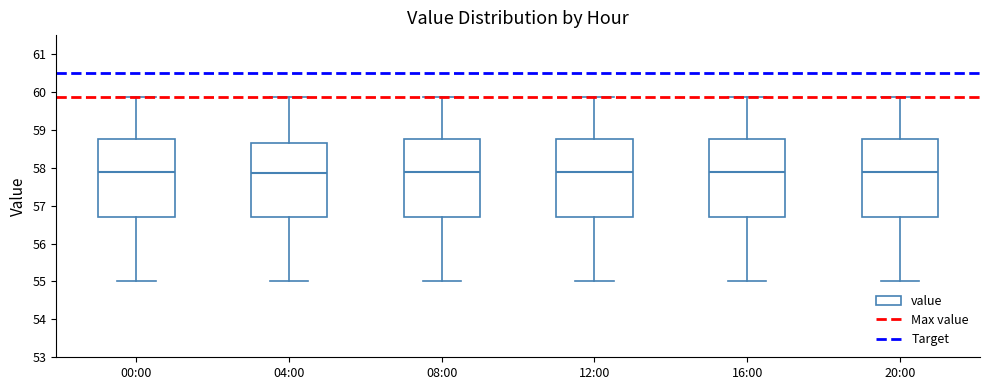

Reading left to right, read every box against the y-axis: the position of its median line, the range the box covers, and the ends of its whiskers. The values are not printed on the chart, so give them approximately, as read against the axis.

00:00: median 57.9, box 56.7 to 58.8, whiskers 55.0 to 59.9
04:00: median 57.9, box 56.7 to 58.7, whiskers 55.0 to 59.9
08:00: median 57.9, box 56.7 to 58.8, whiskers 55.0 to 59.9
12:00: median 57.9, box 56.7 to 58.8, whiskers 55.0 to 59.9
16:00: median 57.9, box 56.7 to 58.8, whiskers 55.0 to 59.9
20:00: median 57.9, box 56.7 to 58.8, whiskers 55.0 to 59.9